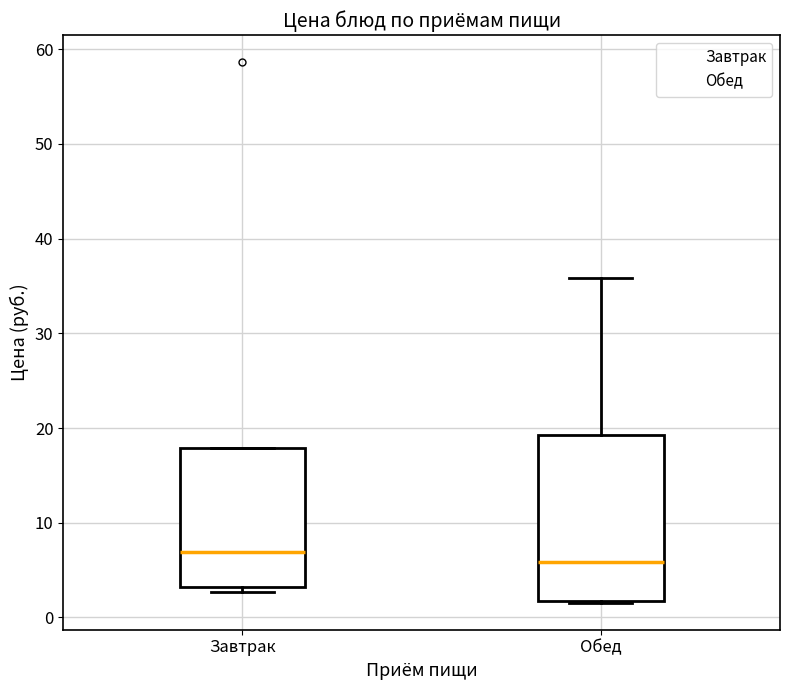

Which box's median line is the highest?

Завтрак